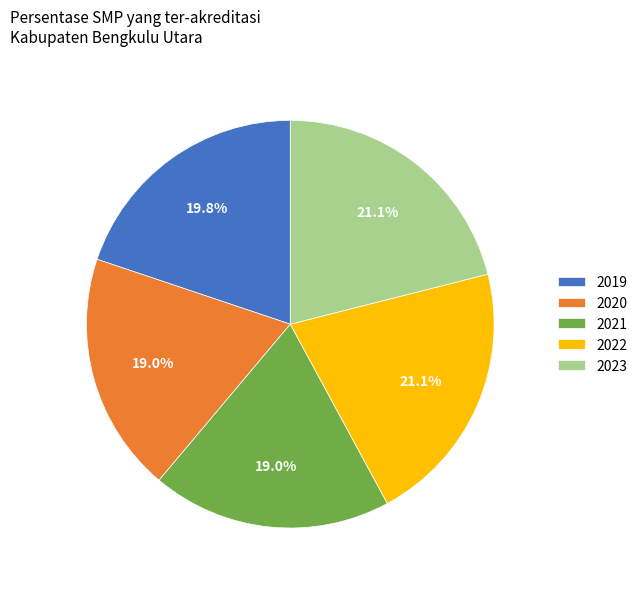

Does any single category account for the majority?

No